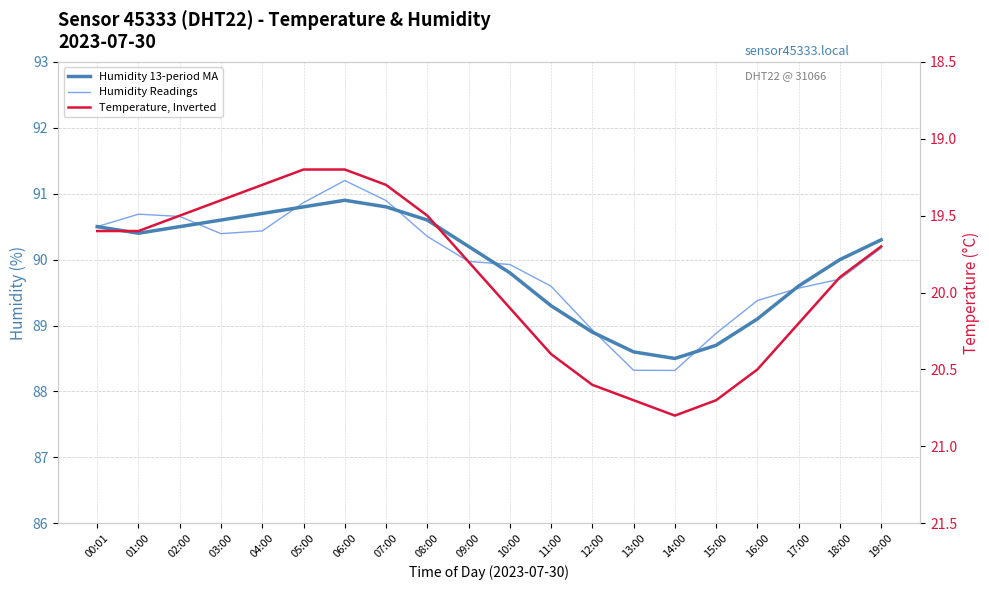

True or false: Temperature, Inverted and Humidity 13-period MA intersect in this chart.

False